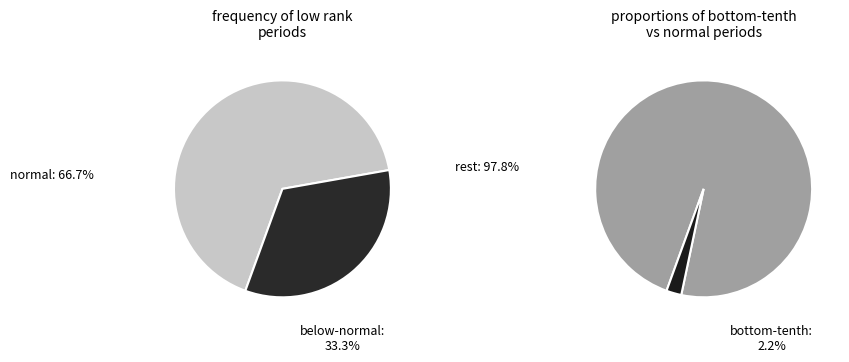

Is it true that Period 6 is 28% of the pie?

False